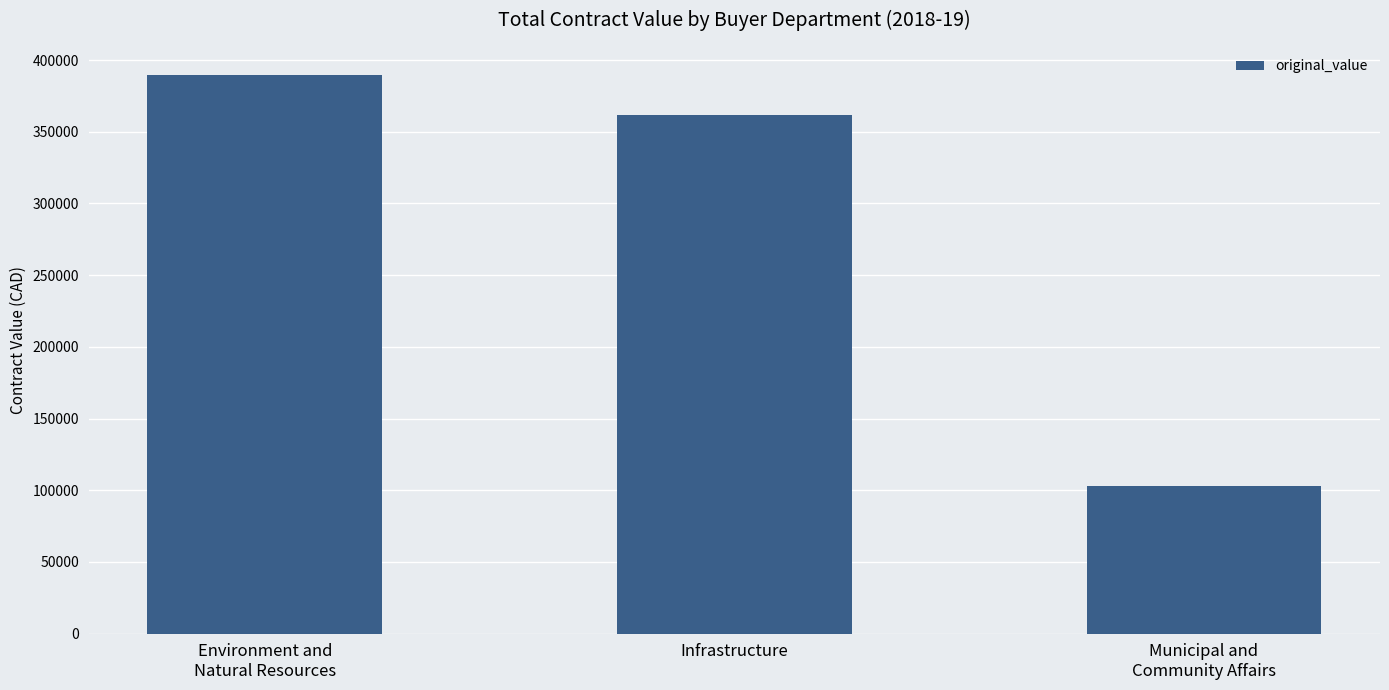

Are the bars horizontal?

No